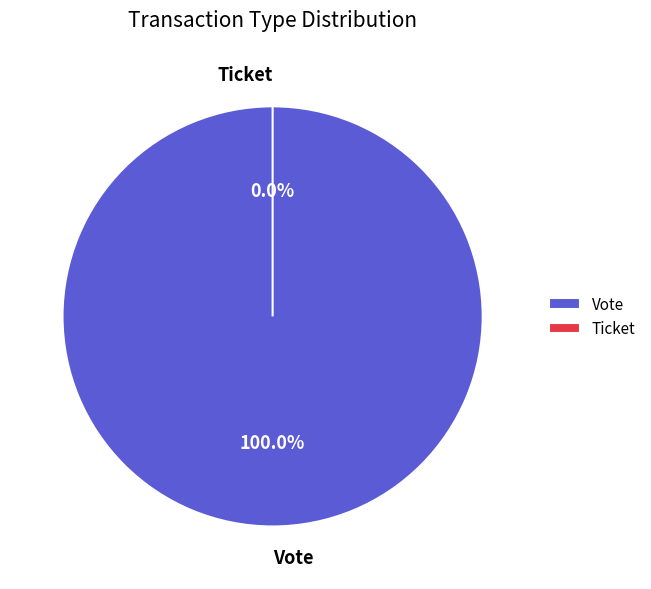

To the nearest percent, what is the difference between the largest and smallest slice percentages?

100%